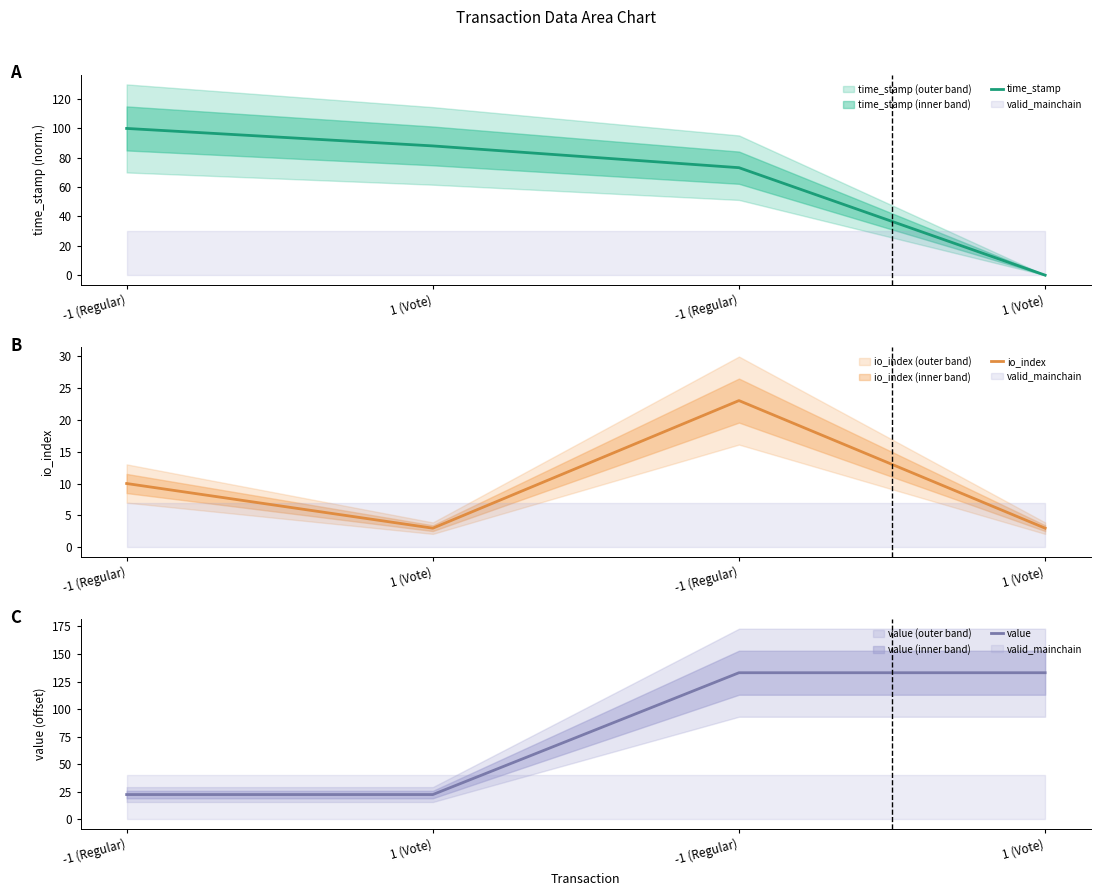

What is the difference between the second highest and second lowest values in the io_index series?

7